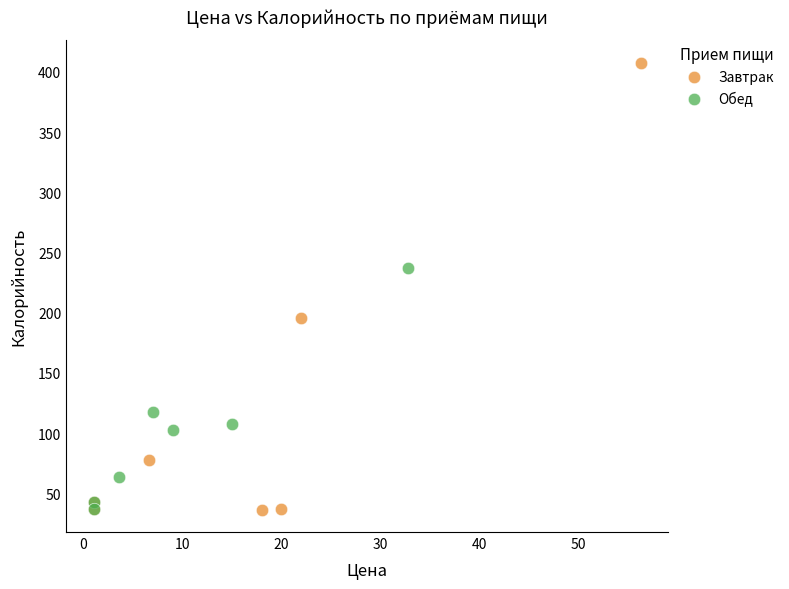

What are all the series names shown in the legend?

Завтрак, Обед